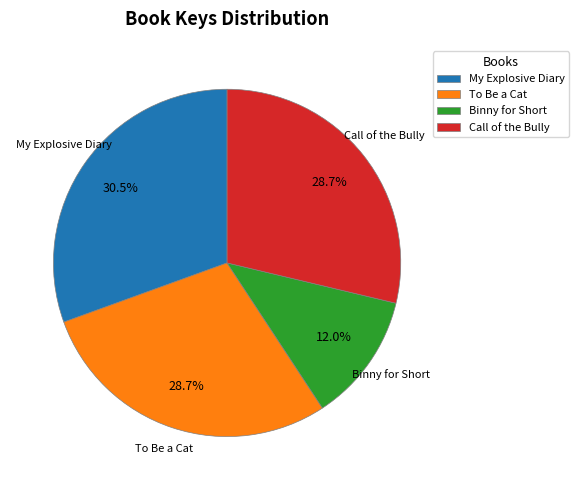

How many slices are in this pie chart?

4